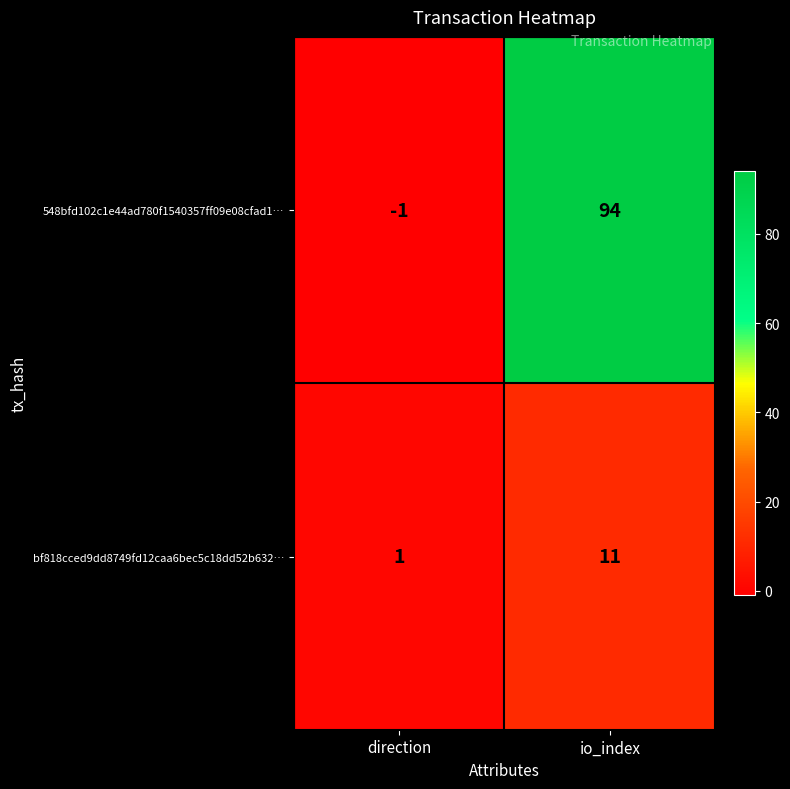

What is the sum of the 548bfd102c1e44ad780f1540357ff09e08cfad1… values at direction and io_index?

93